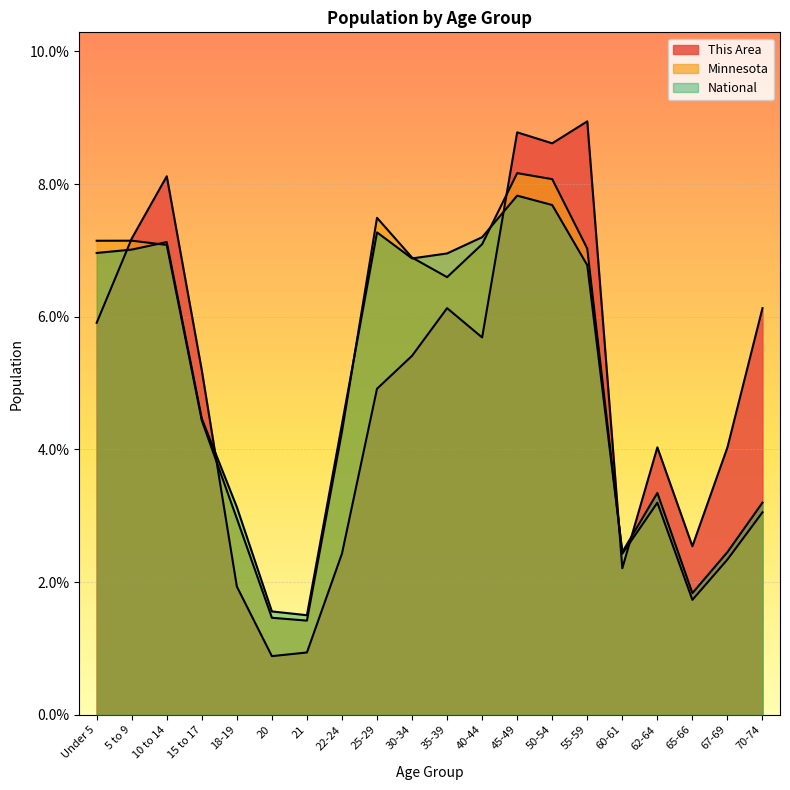

What is the total value across all series at 62-64?

10.6